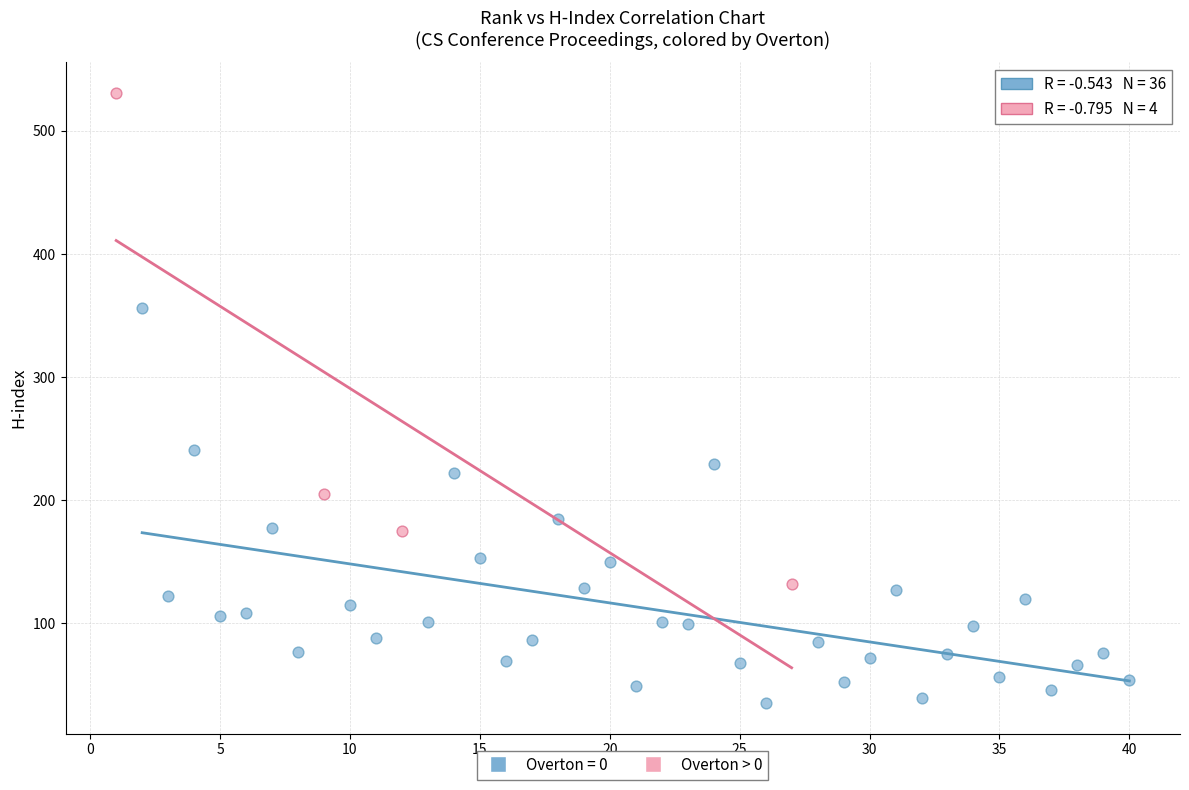

Which series contains the lowest Y value?

Overton = 0